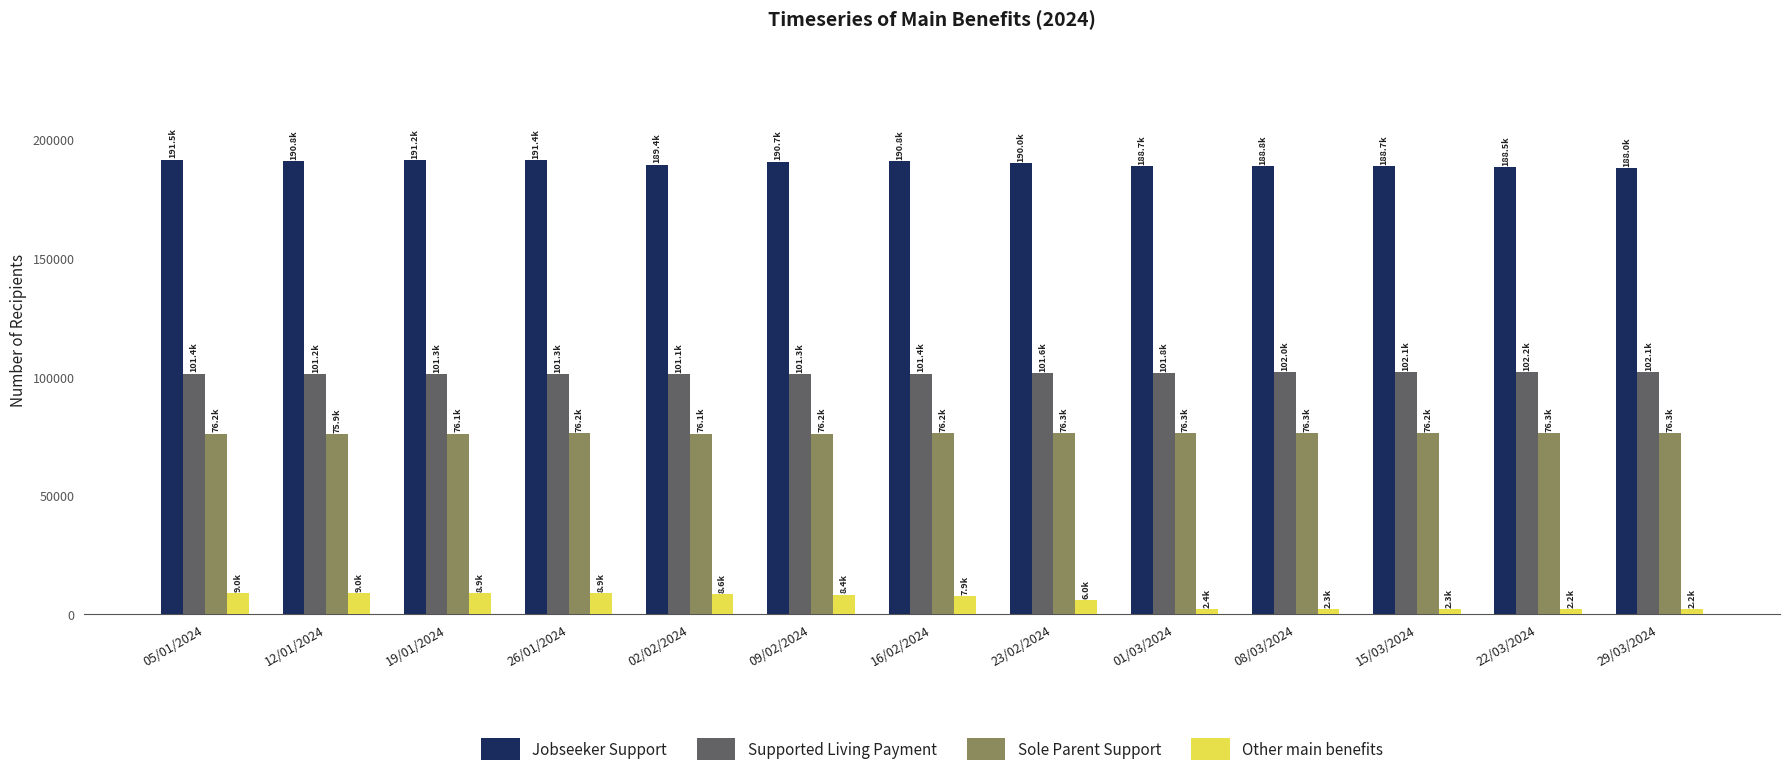

The Supported Living Payment series shows 101388 at 05/01/2024. True or false?

True